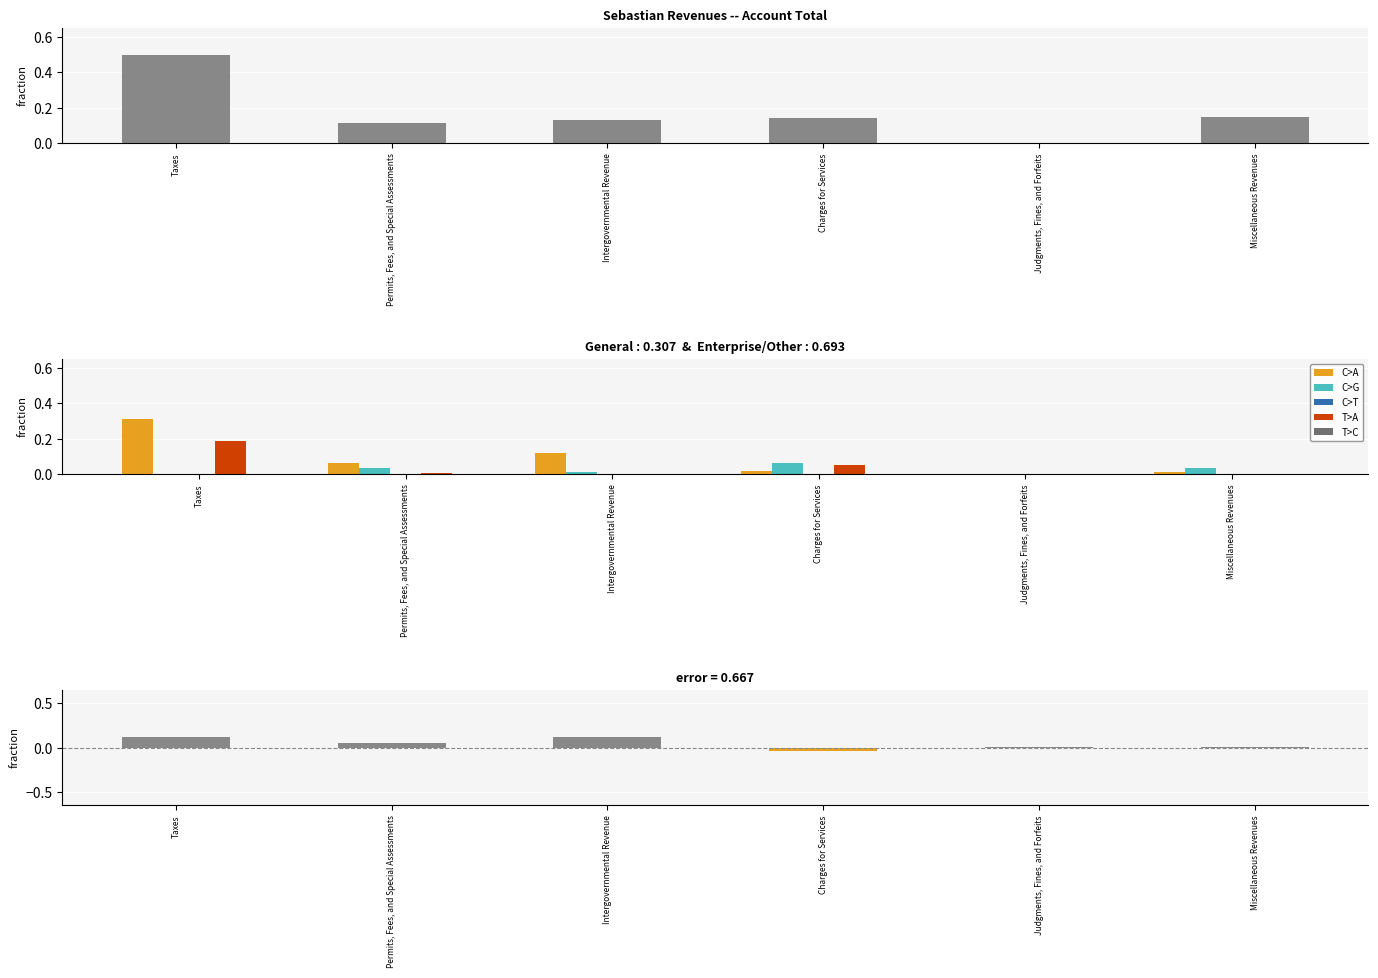

Which category has the highest value in the Special Revenue series?

Taxes